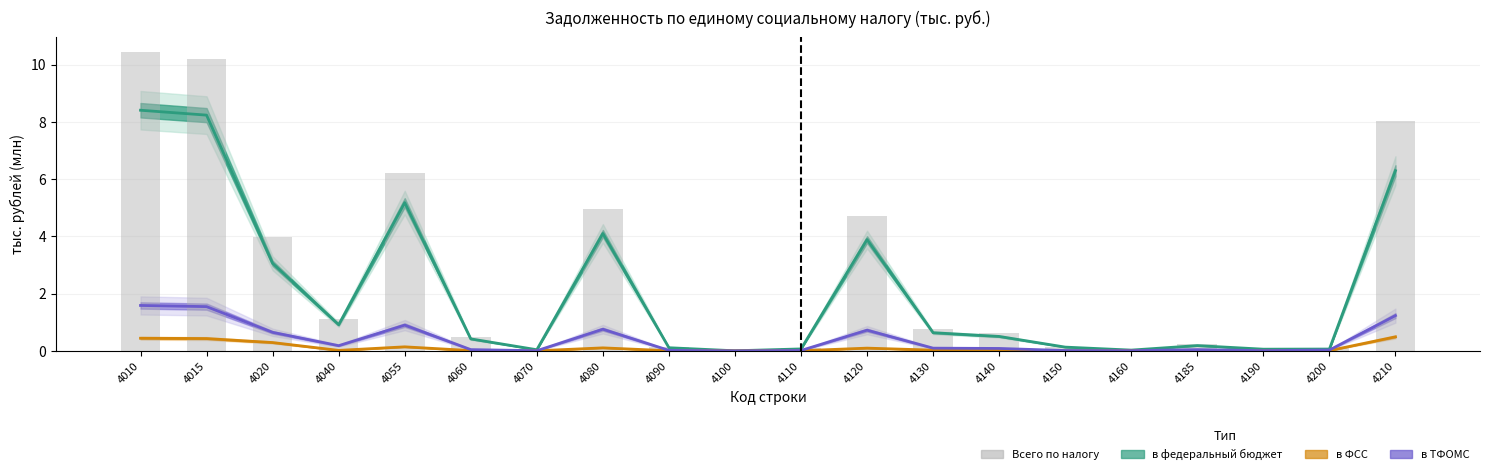

Between 4070 and 4130, which series saw the biggest shift?

Всего по налогу